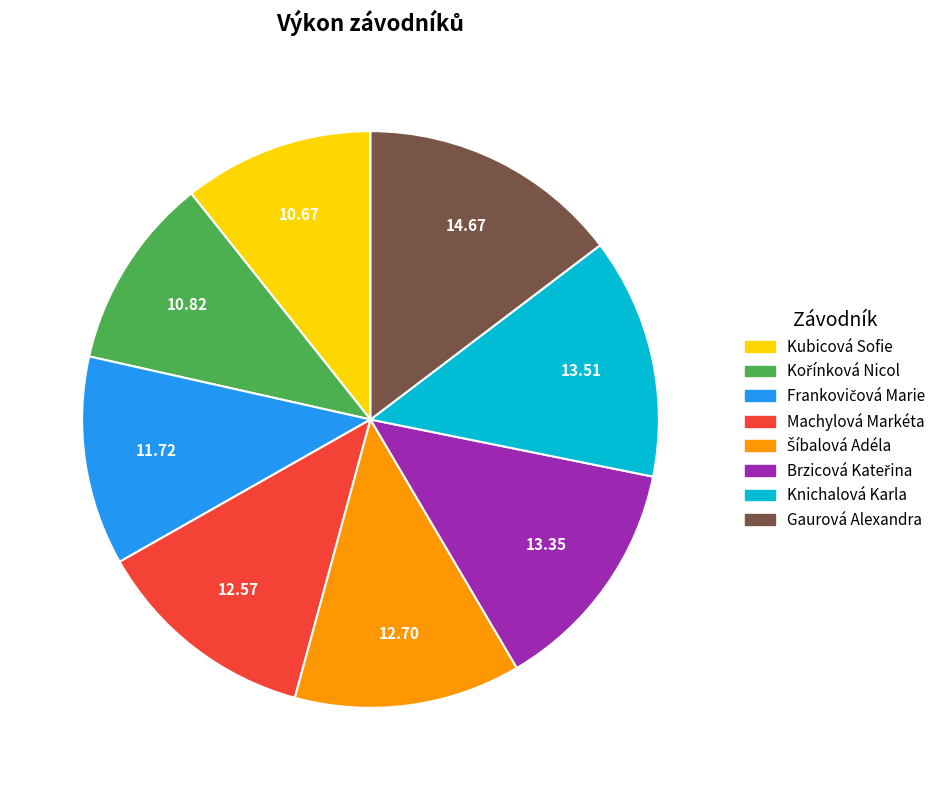

Which has a higher value, Knichalová Karla or Kubicová Sofie?

Knichalová Karla